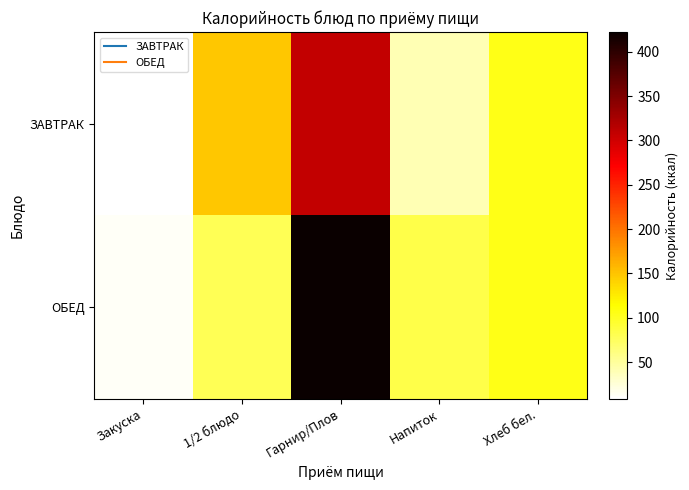

What is the total value across all series at Гарнир/Плов?

729.8